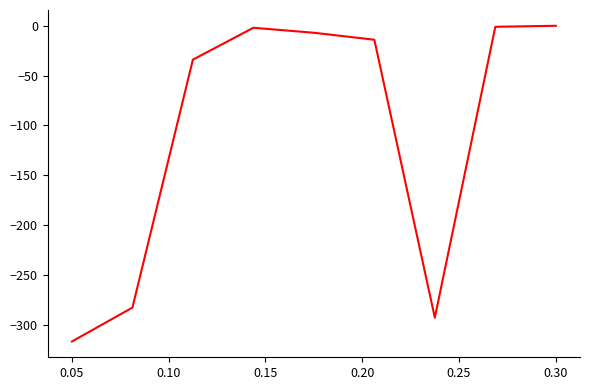

How many values are below -14?

4